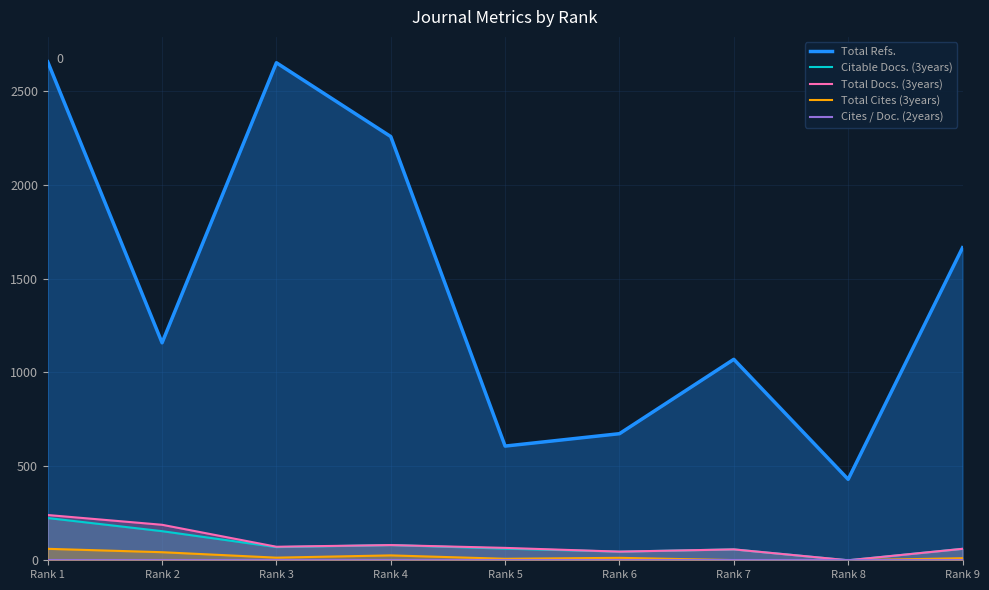

Reading left to right, transcribe all the data shown in this chart.

Total Refs.: 2654	1158	2649	2256	608	674	1070	431	1664
Citable Docs. (3years): 225	155	70	81	62	46	58	0	61
Total Docs. (3years): 241	189	72	81	66	46	58	0	61
Total Cites (3years): 61	43	14	26	8	13	1	0	11
Cites / Doc. (2years): 0	0	0	0	0	0	0	0	0